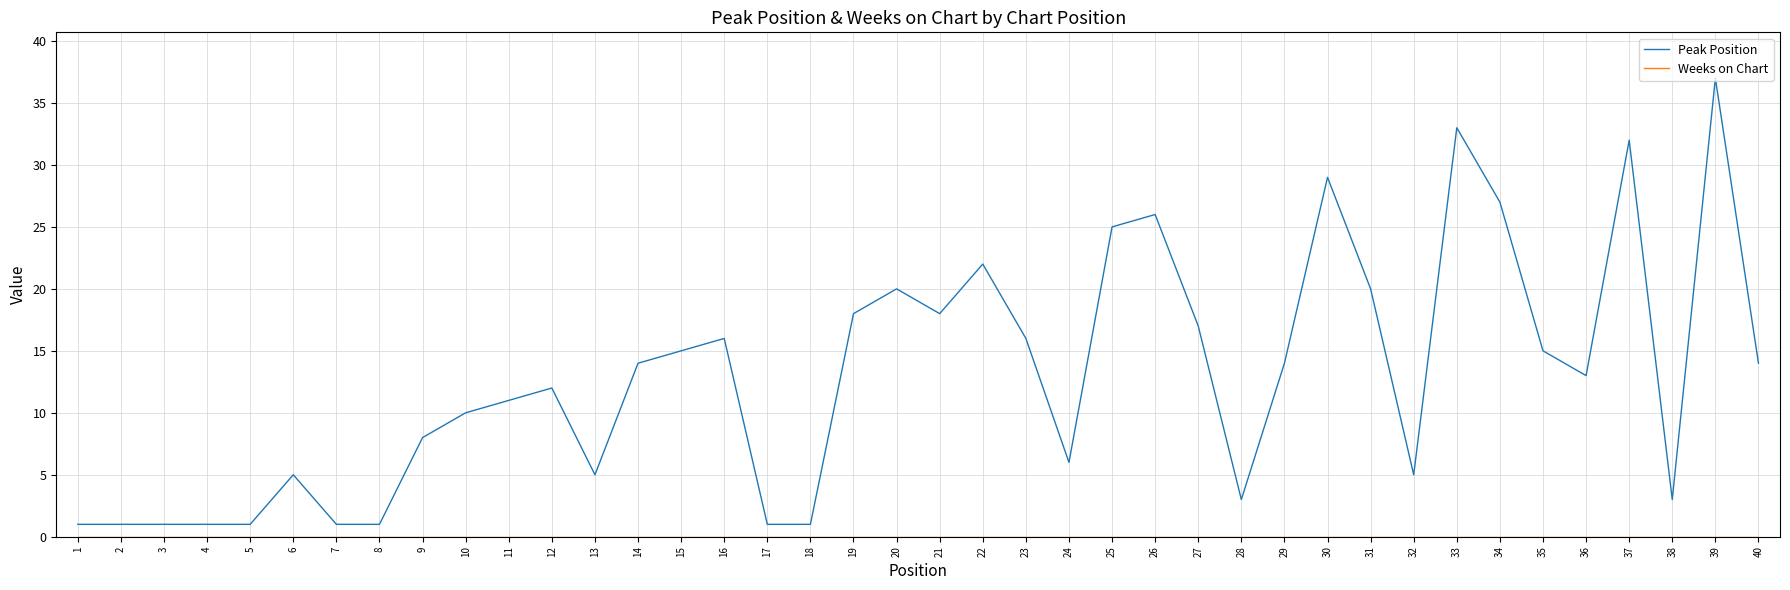

What is the total value across all series at 5?

1